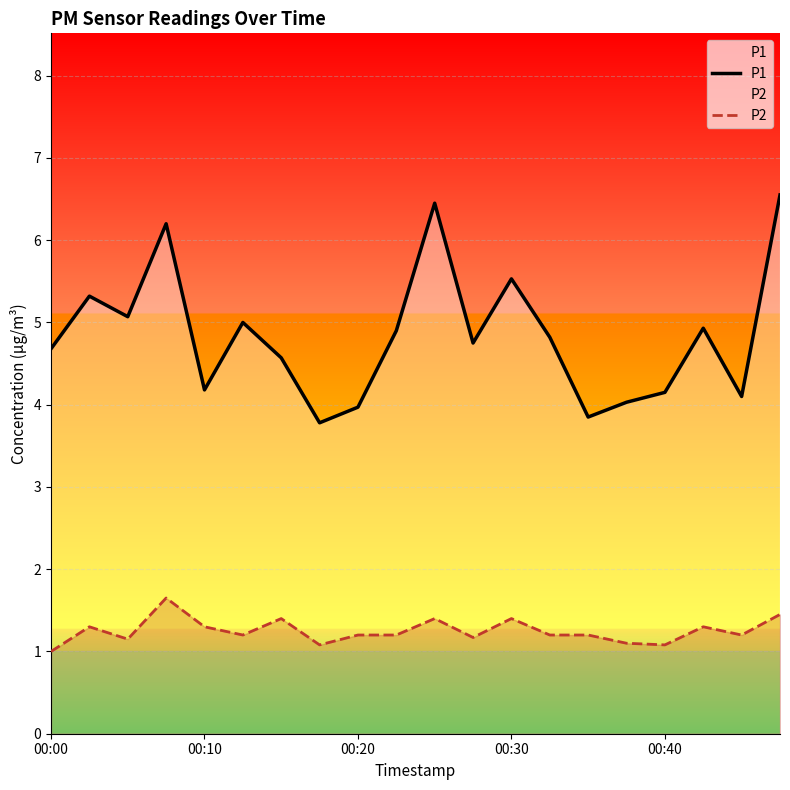

What is the difference between the maximum and minimum values in the P2 series?

0.6